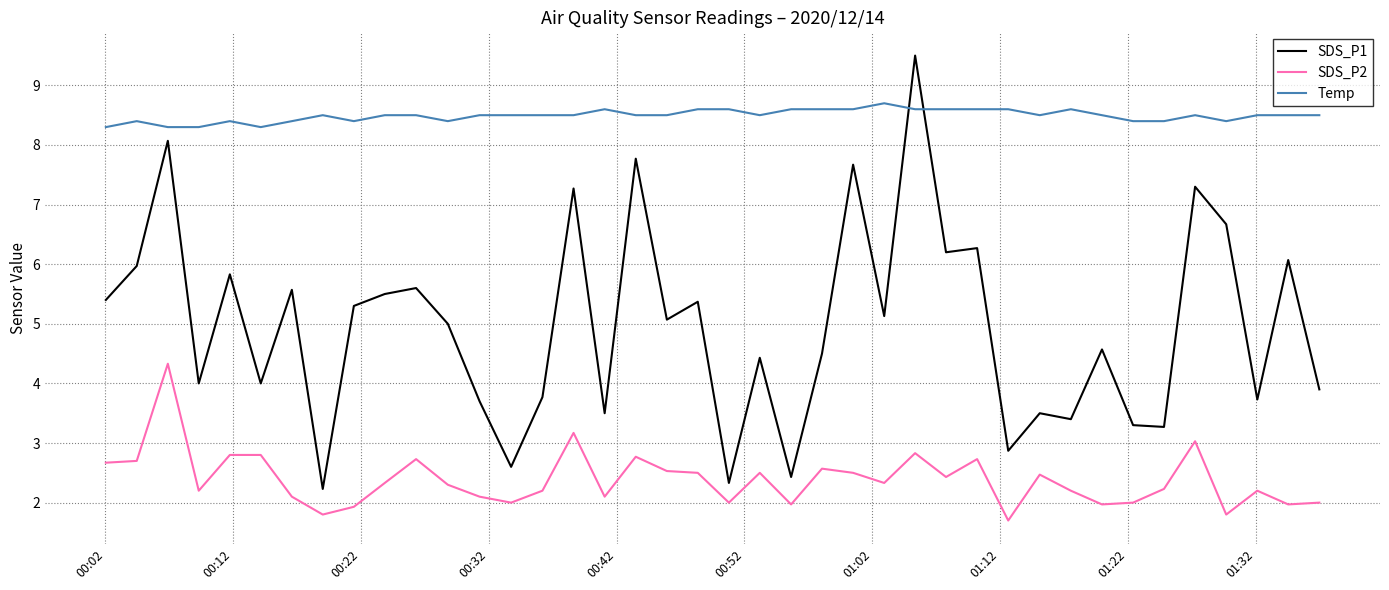

Which series has the widest spread of values?

SDS_P1